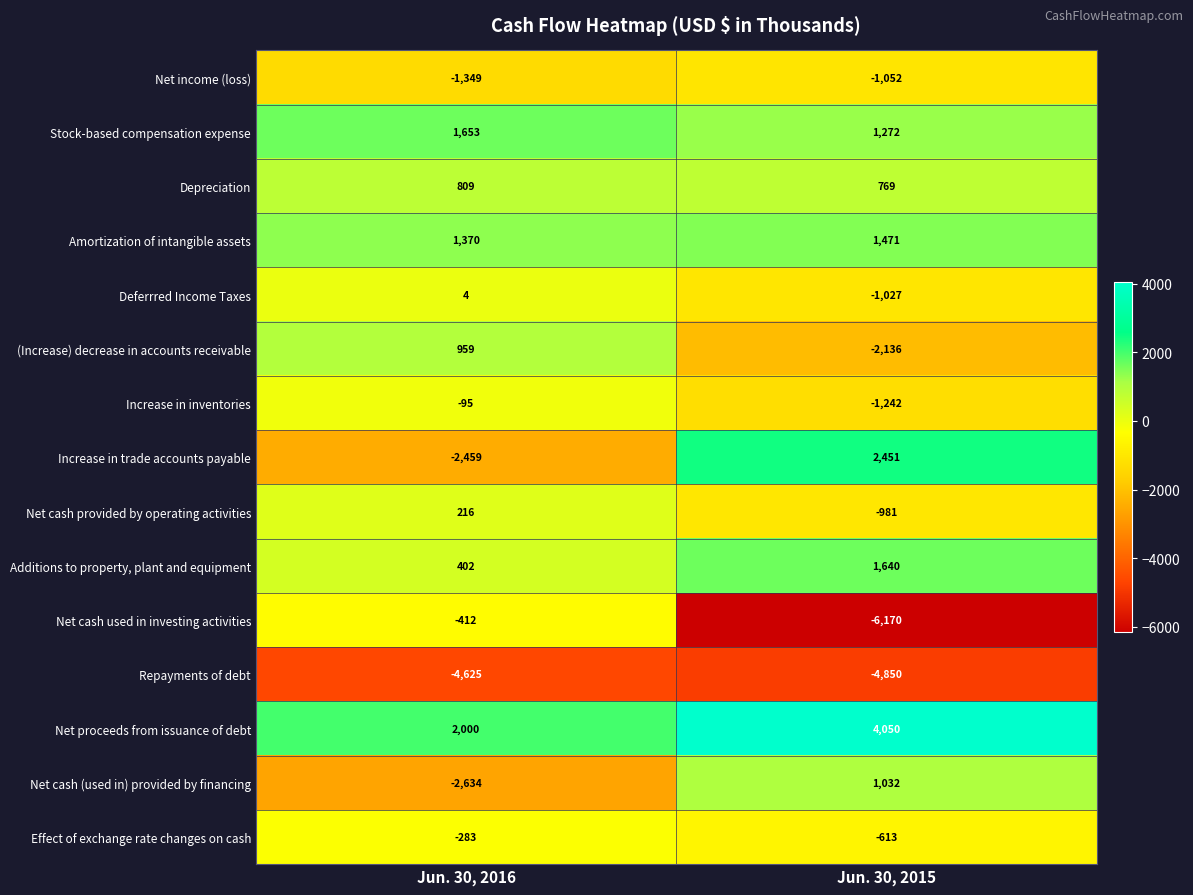

Reading left to right, extract all data points from this chart.

Net income (loss): Jun. 30, 2016=-1349	Jun. 30, 2015=-1052
Stock-based compensation expense: Jun. 30, 2016=1653	Jun. 30, 2015=1272
Depreciation: Jun. 30, 2016=809	Jun. 30, 2015=769
Amortization of intangible assets: Jun. 30, 2016=1370	Jun. 30, 2015=1471
Deferrred Income Taxes: Jun. 30, 2016=4	Jun. 30, 2015=-1027
(Increase) decrease in accounts receivable: Jun. 30, 2016=959	Jun. 30, 2015=-2136
Increase in inventories: Jun. 30, 2016=-95	Jun. 30, 2015=-1242
Increase in trade accounts payable: Jun. 30, 2016=-2459	Jun. 30, 2015=2451
Net cash provided by operating activities: Jun. 30, 2016=216	Jun. 30, 2015=-981
Additions to property, plant and equipment: Jun. 30, 2016=402	Jun. 30, 2015=1640
Net cash used in investing activities: Jun. 30, 2016=-412	Jun. 30, 2015=-6170
Repayments of debt: Jun. 30, 2016=-4625	Jun. 30, 2015=-4850
Net proceeds from issuance of debt: Jun. 30, 2016=2000	Jun. 30, 2015=4050
Net cash (used in) provided by financing: Jun. 30, 2016=-2634	Jun. 30, 2015=1032
Effect of exchange rate changes on cash: Jun. 30, 2016=-283	Jun. 30, 2015=-613